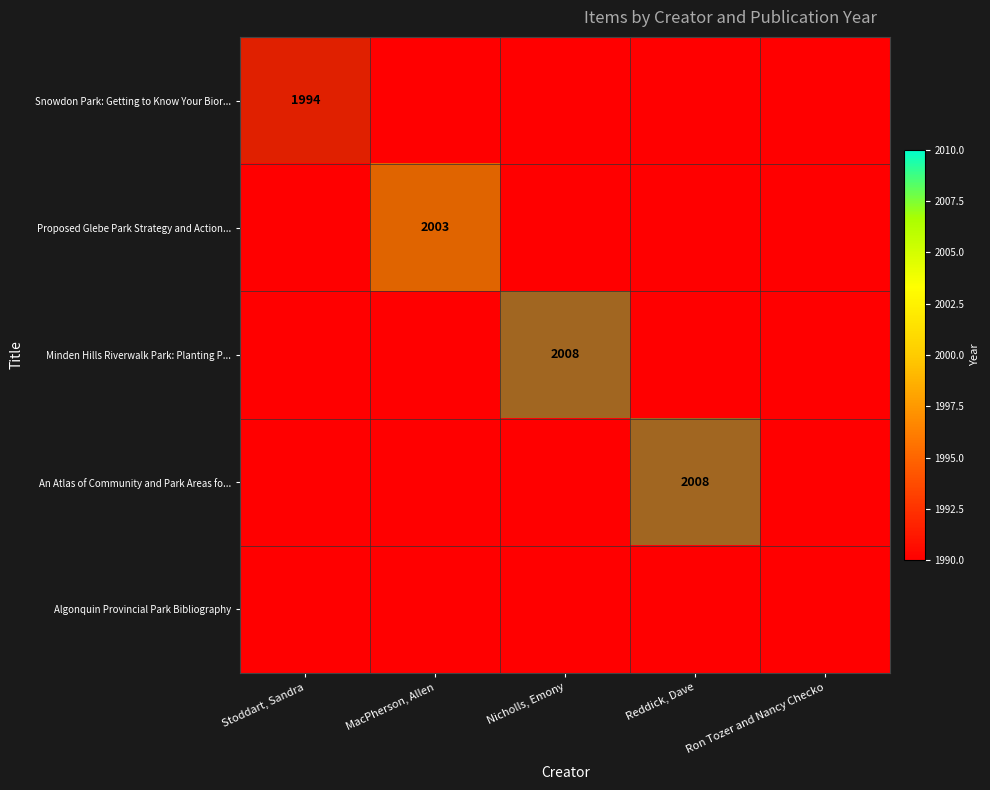

What is the total value across all series at Nicholls, Emony?

4